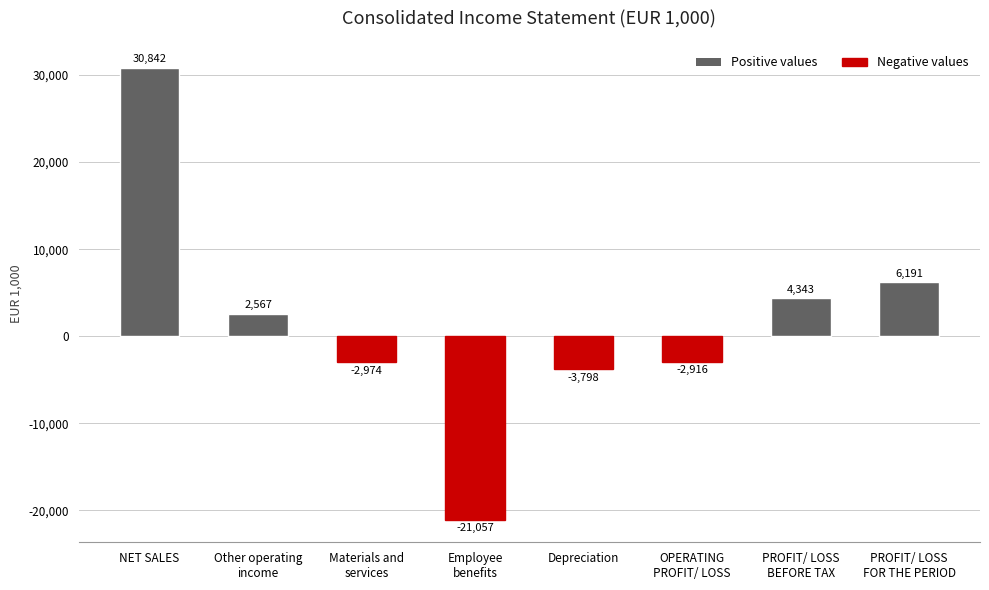

What is the label of the 7th bar from the left?

PROFIT/ LOSS
BEFORE TAX